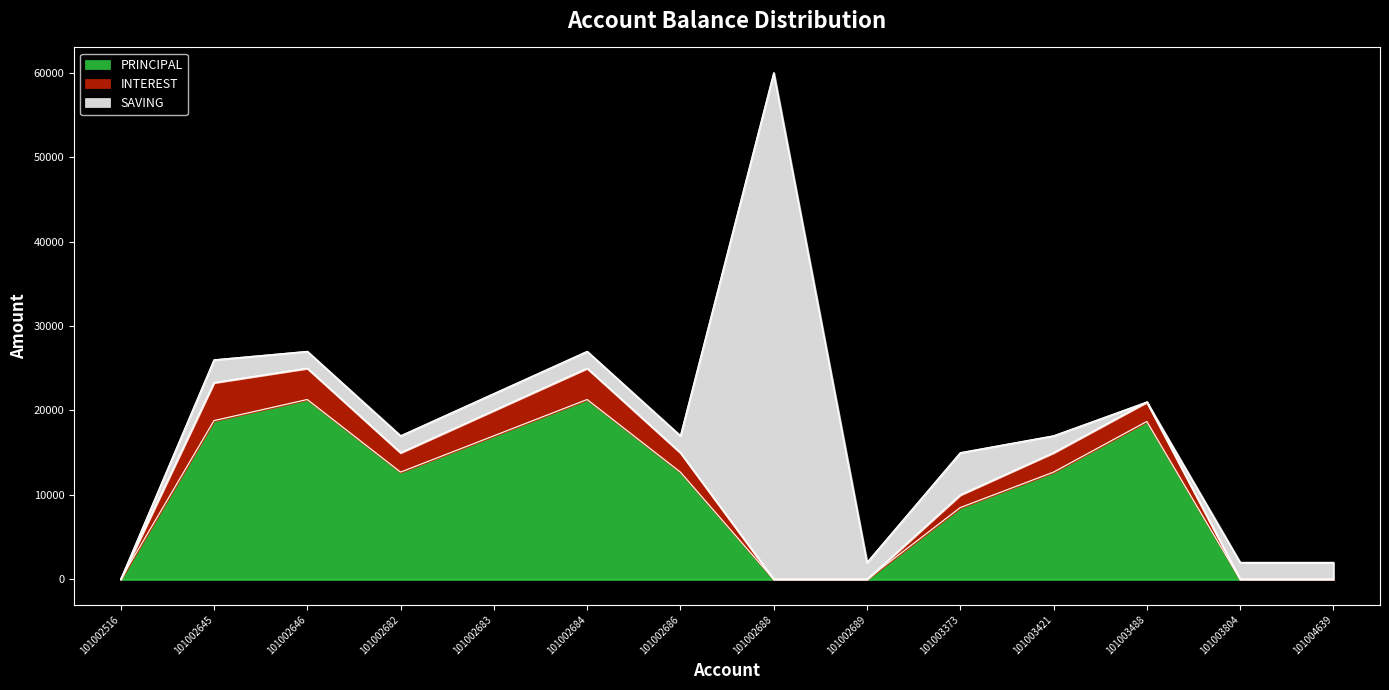

Where does the PRINCIPAL series first go above 12700?

101002645